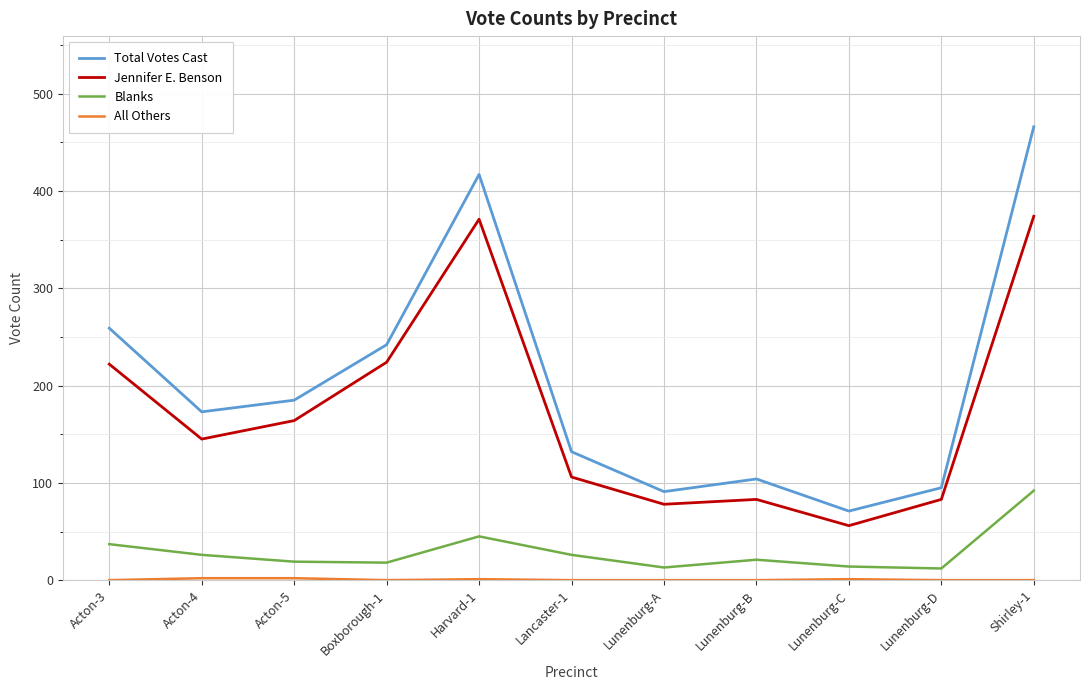

True or false: Blanks and Total Votes Cast cross at least once.

False